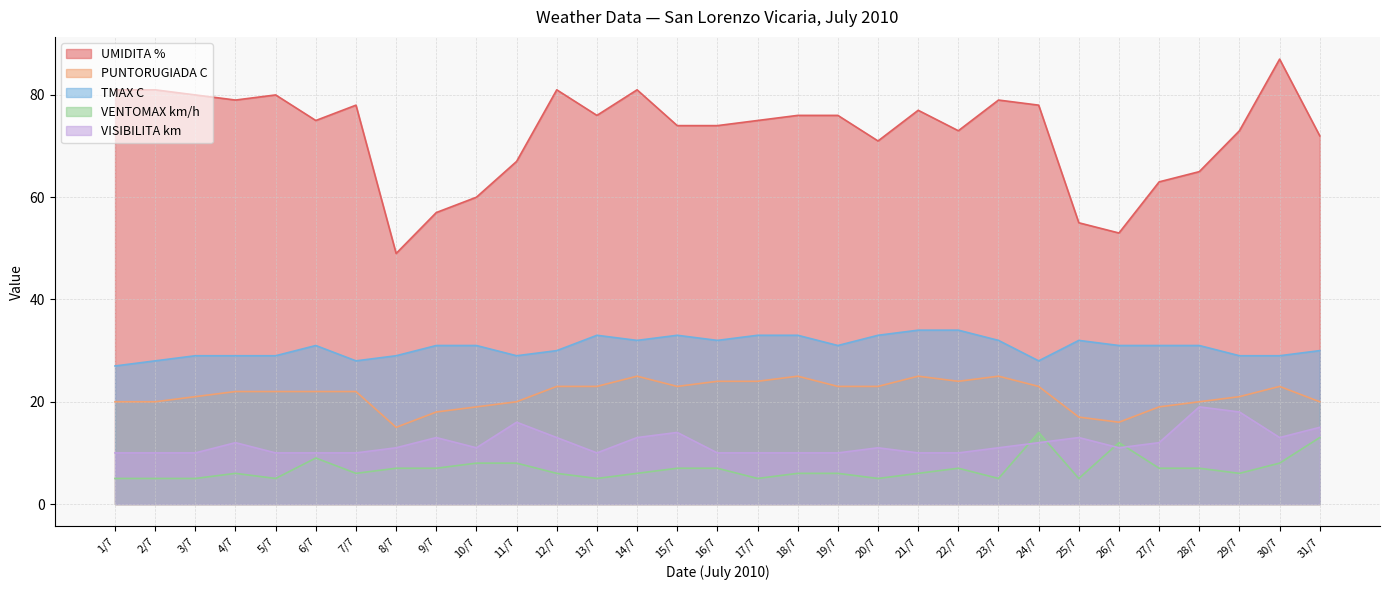

How many interior local valleys does the VISIBILITA km series have?

4